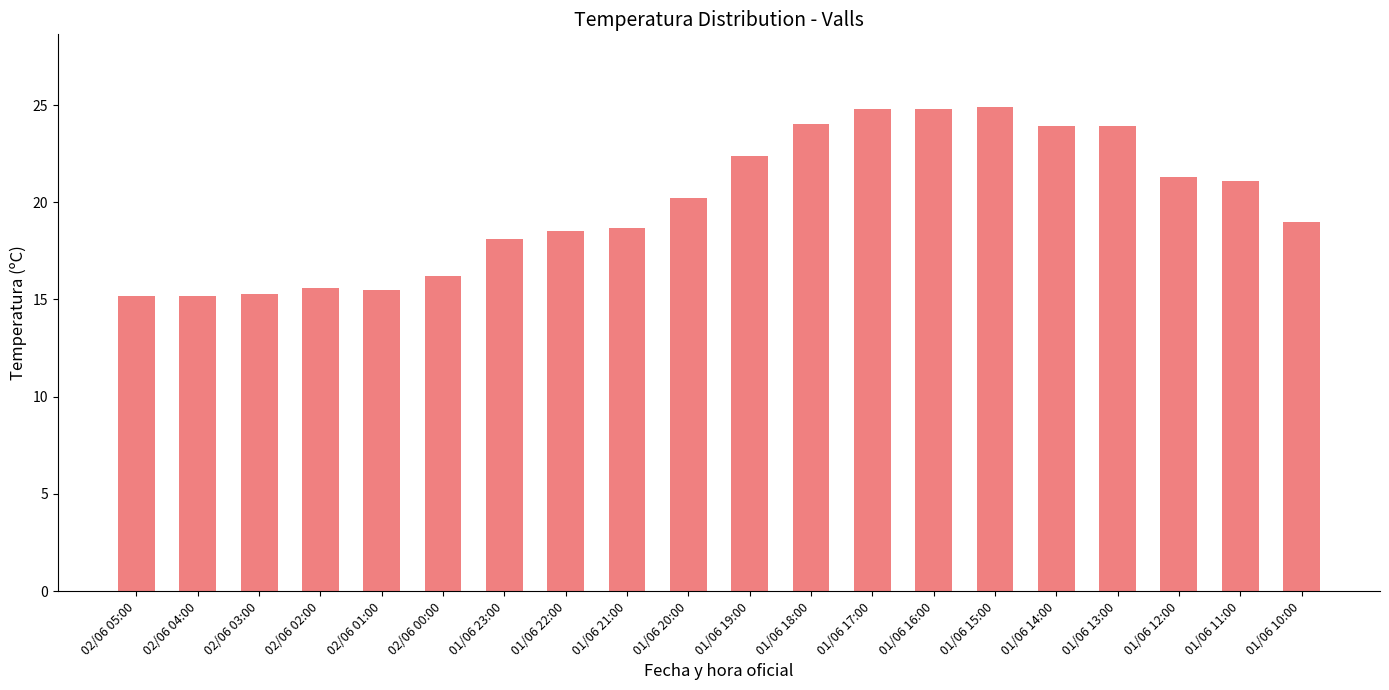

Does the chart contain any negative values?

No